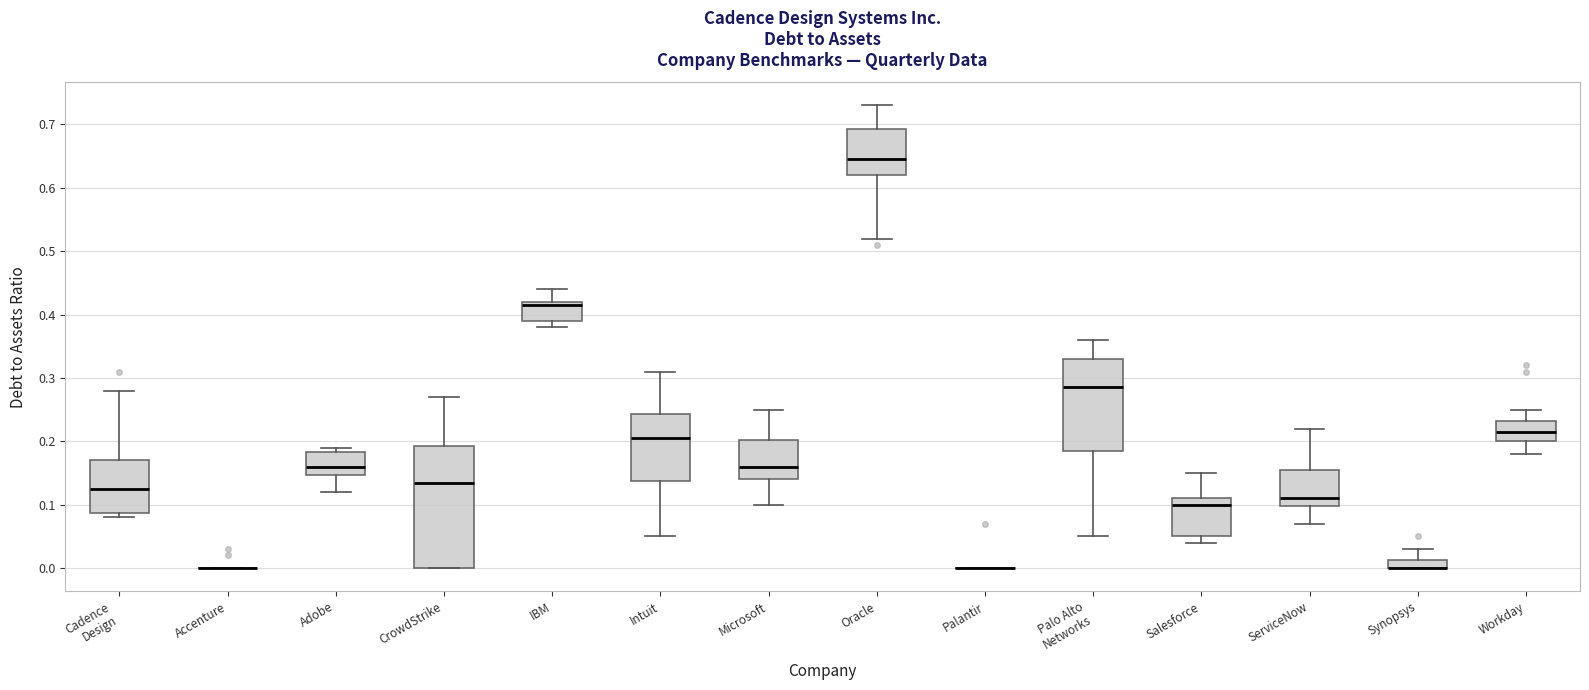

Comparing the boxes themselves (not the whiskers), which one is the tallest?

CrowdStrike